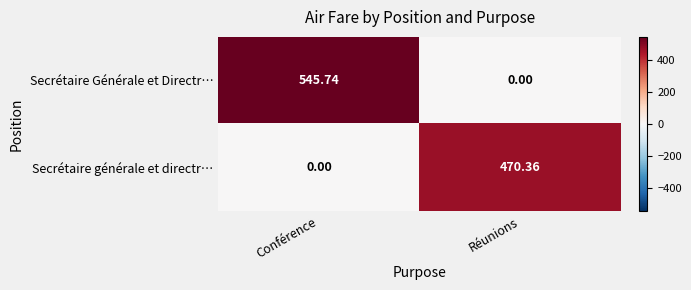

At which category does the chart reach its peak across all series?

Conférence